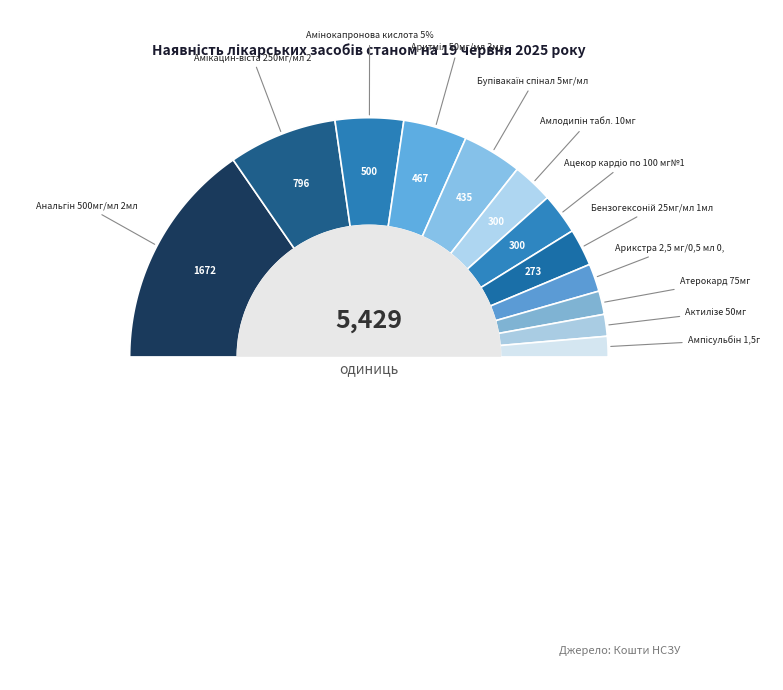

Which category has the smallest portion of the pie?

Ампісульбін 1,5г